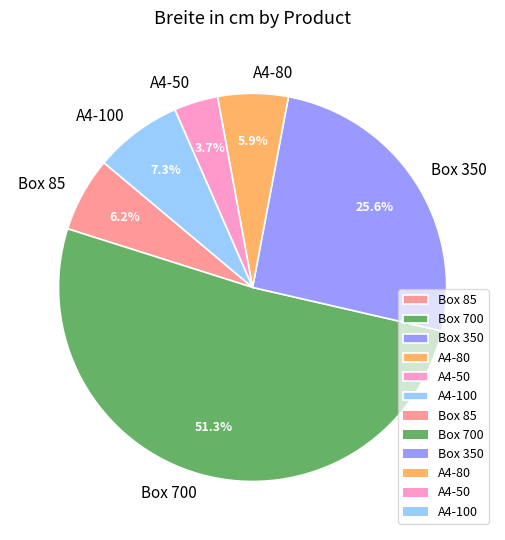

Is there any slice that represents more than half of the pie?

Yes